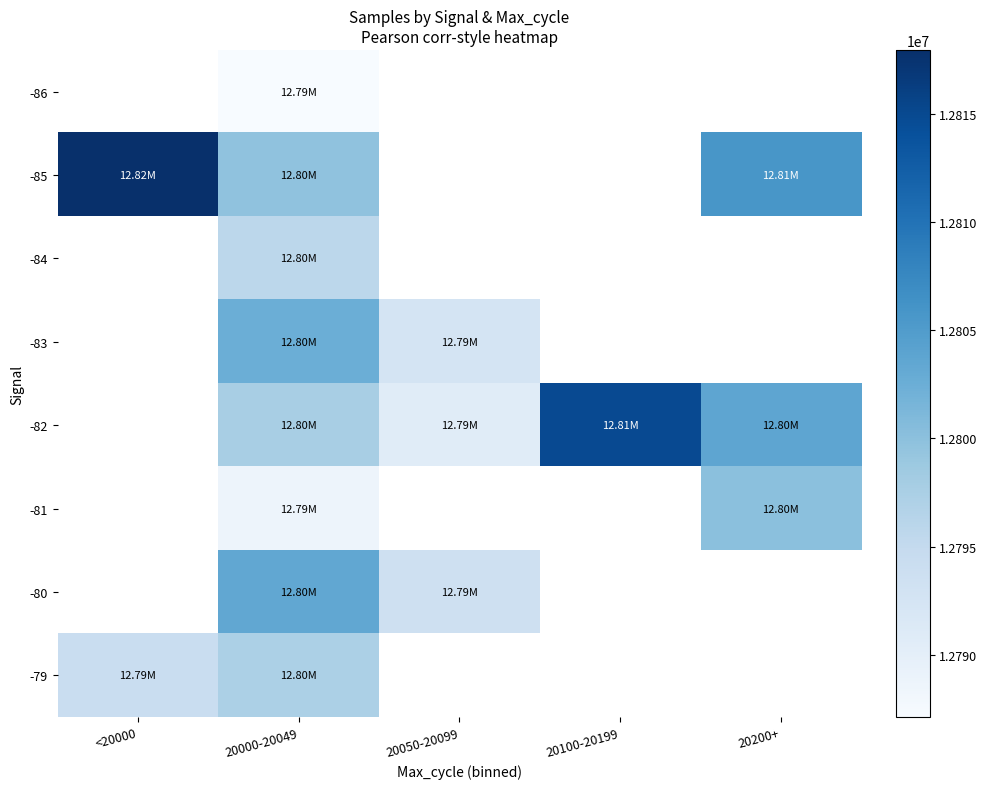

Rank the categories by -82 value from lowest to highest.

20050-20099, <20000, 20000-20049, 20200+, 20100-20199